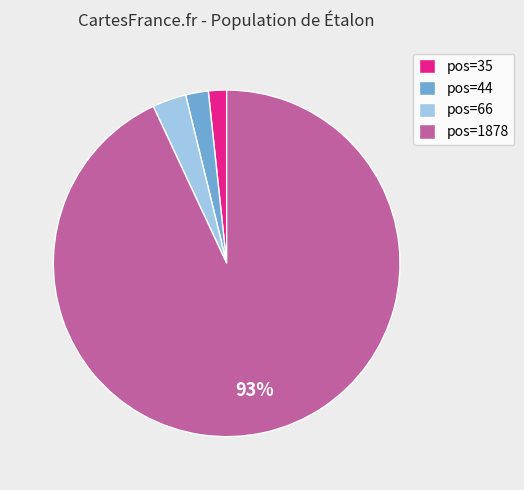

Which category accounts for the majority?

pos=1878